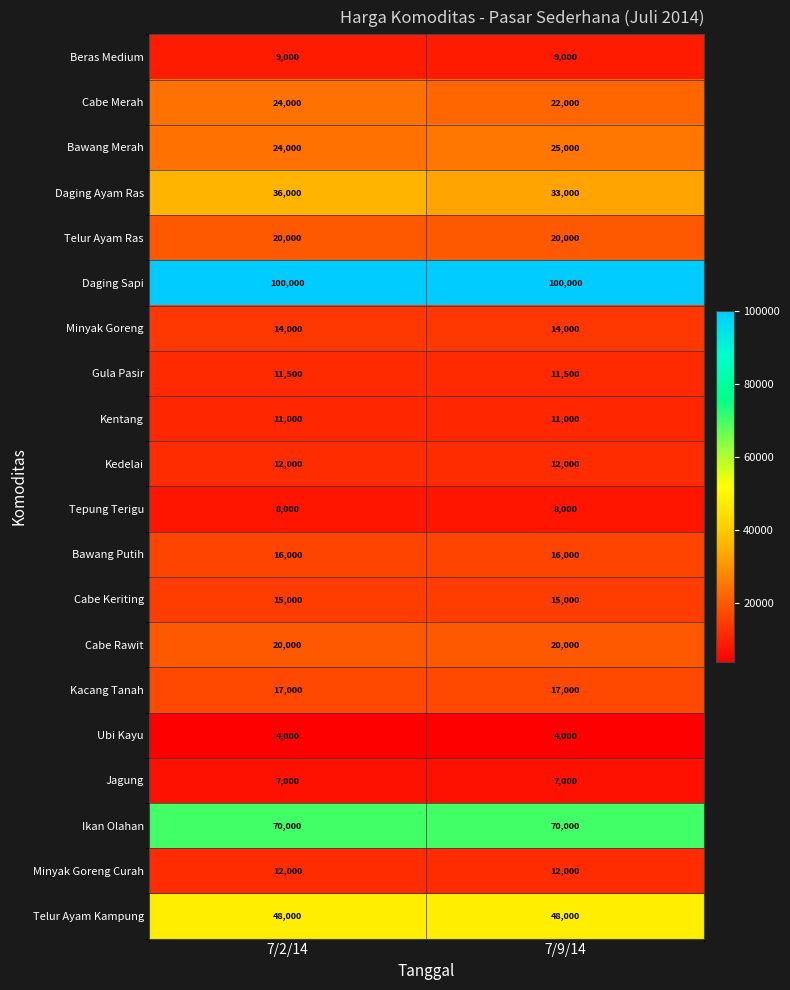

Rank the categories by Daging Ayam Ras value from lowest to highest.

7/9/14, 7/2/14